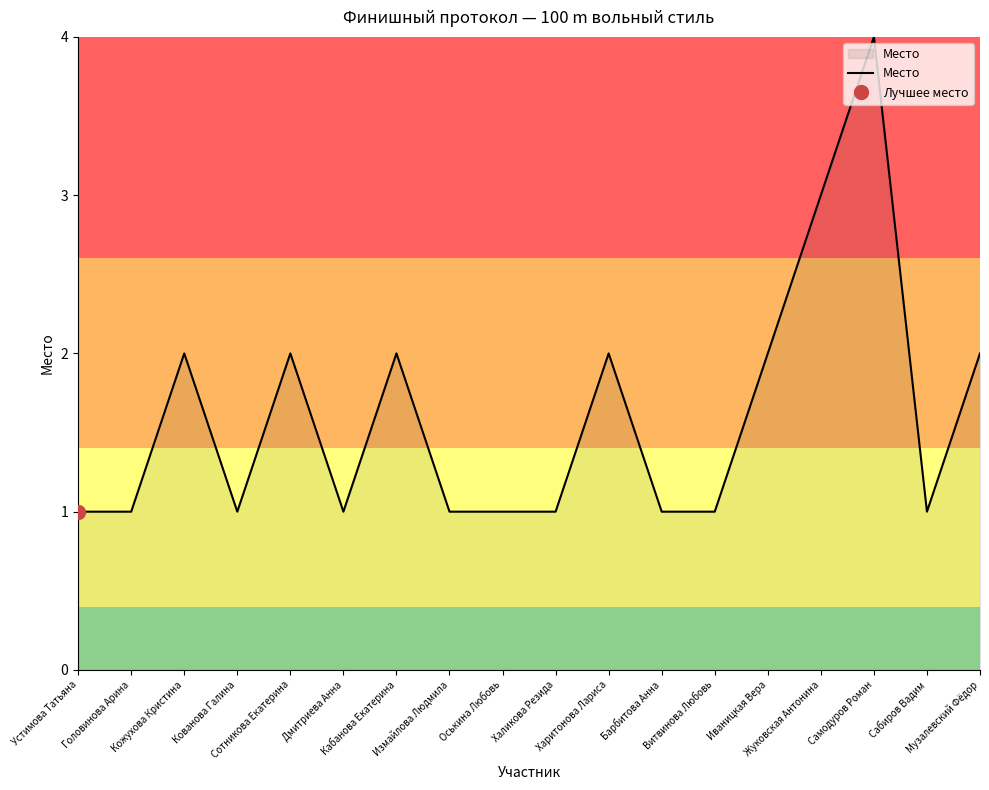

Reading left to right, what are all the values shown in this chart?

1	1	2	1	2	1	2	1	1	1	2	1	1	2	3	4	1	2